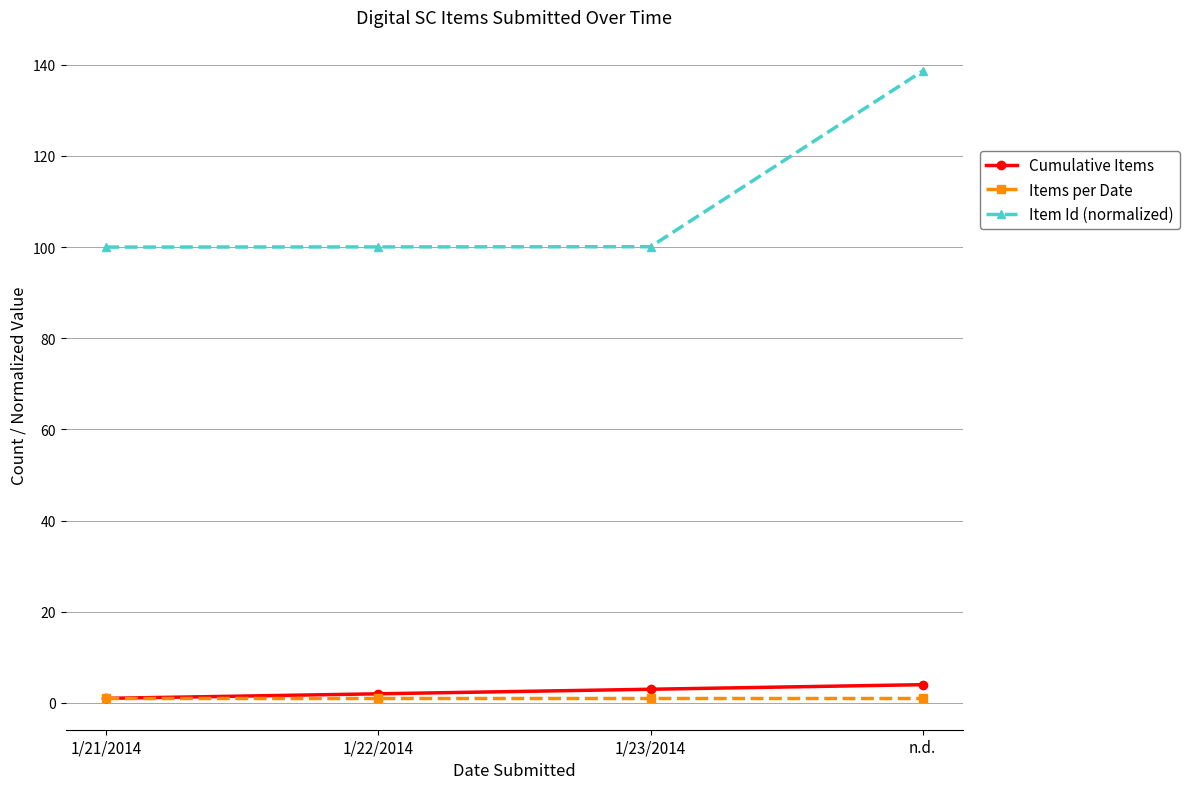

The Items per Date series shows 1.0 at 1/22/2014. True or false?

True